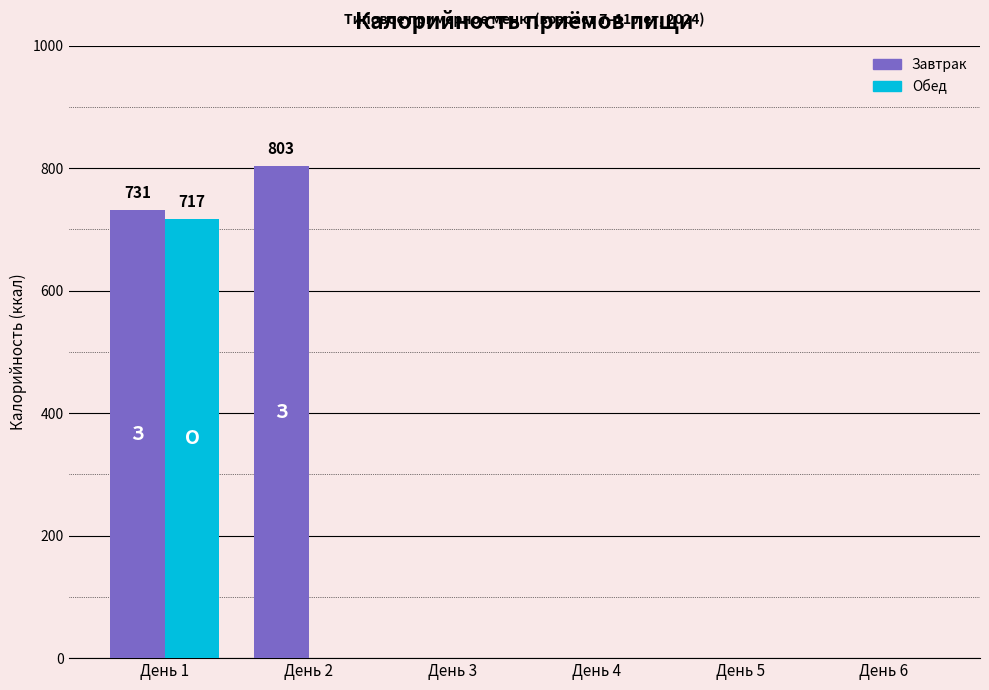

What is the sum of all Завтрак values?

1534